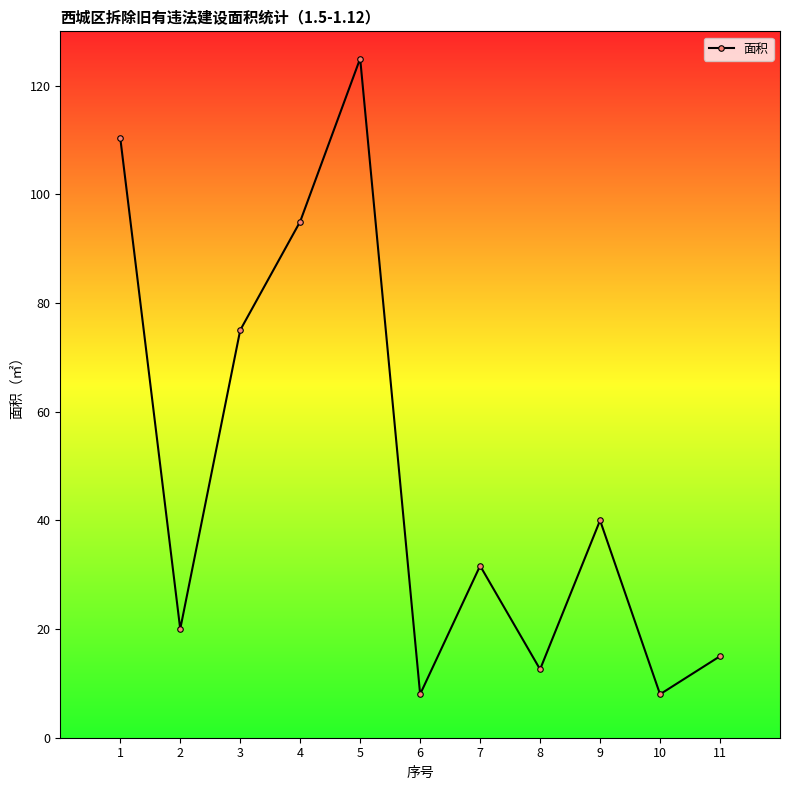

How many points are higher than both their immediate neighbors (excluding endpoints)?

3